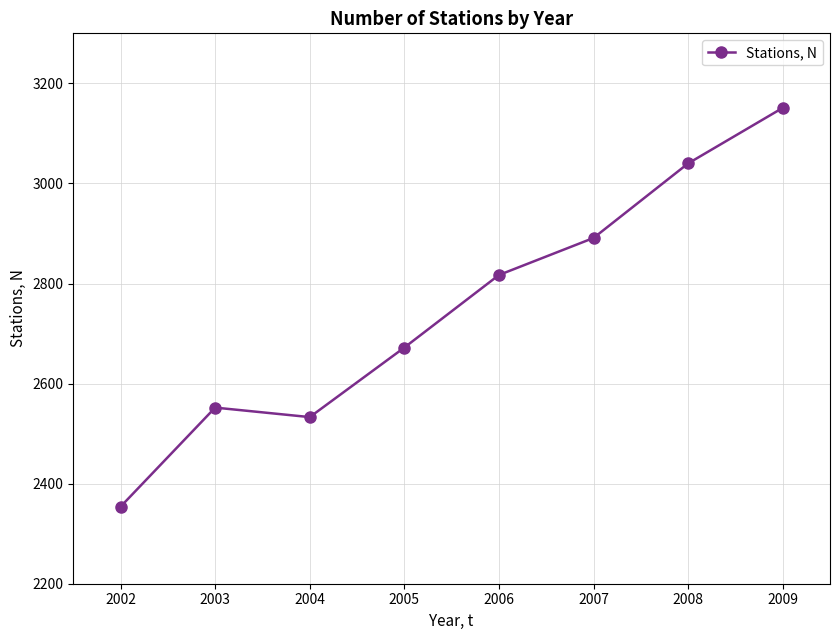

What is the sum of the values at 2002 and 2004?

4887